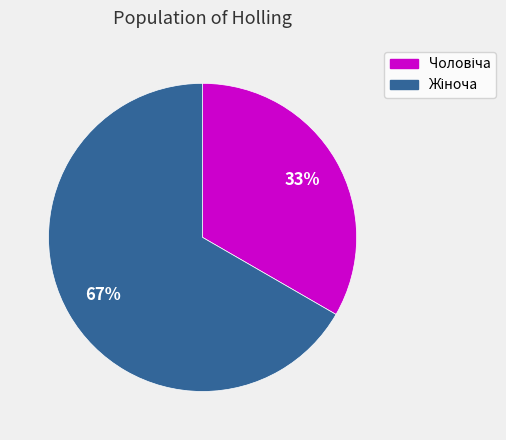

To the nearest percent, what is the average slice percentage?

50%